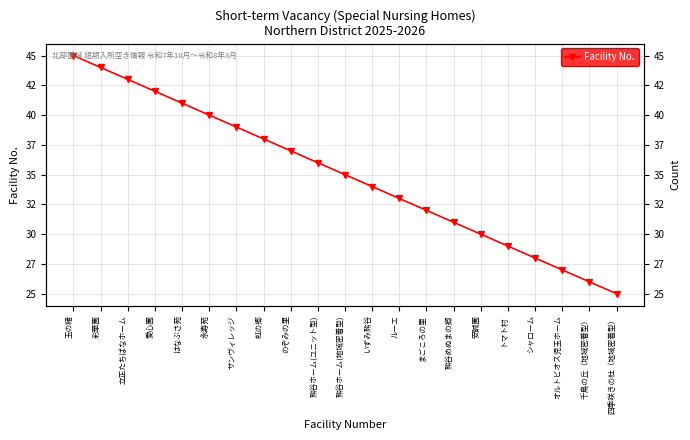

Which has a higher value, 熊谷めぬまの郷 or 虹の郷?

虹の郷